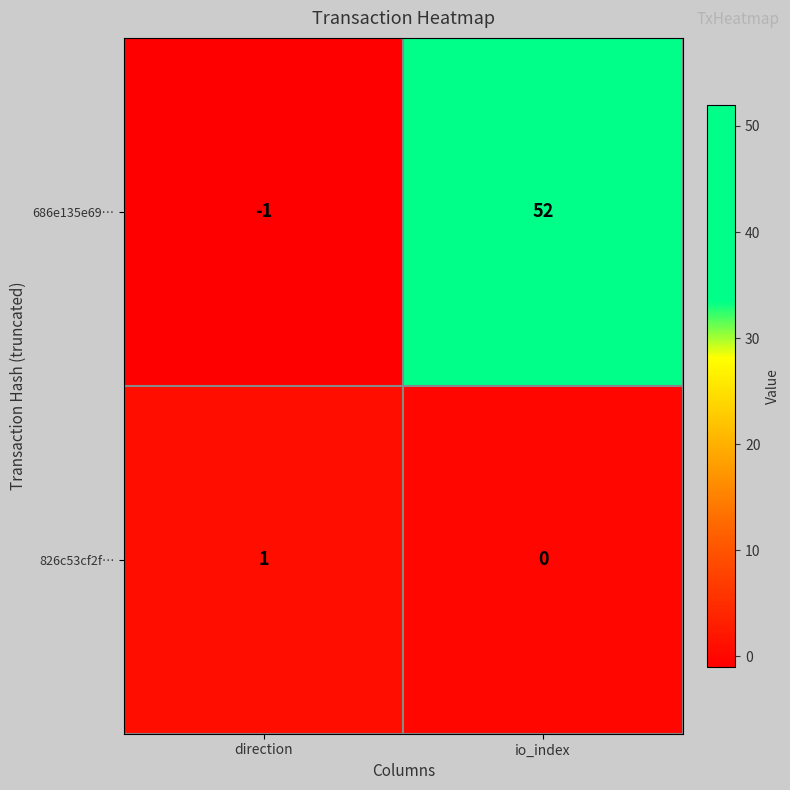

List the series in order of their overall mean, lowest first.

826c53cf2f…, 686e135e69…